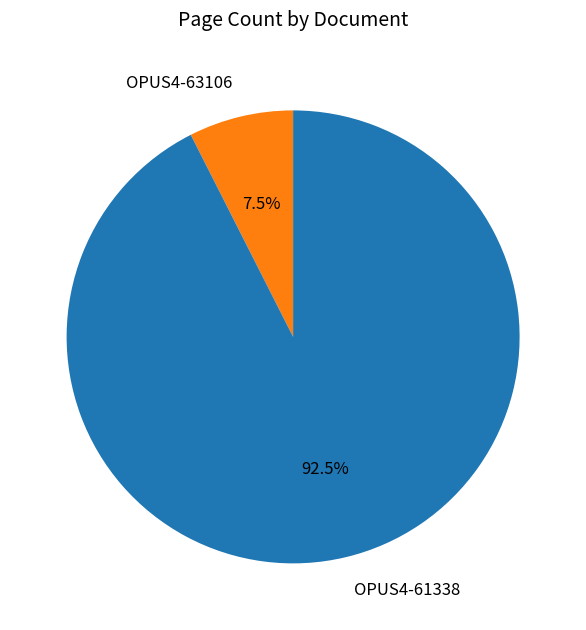

To the nearest percent, what is the difference between the OPUS4-63106 and OPUS4-61338 slice percentages?

85%